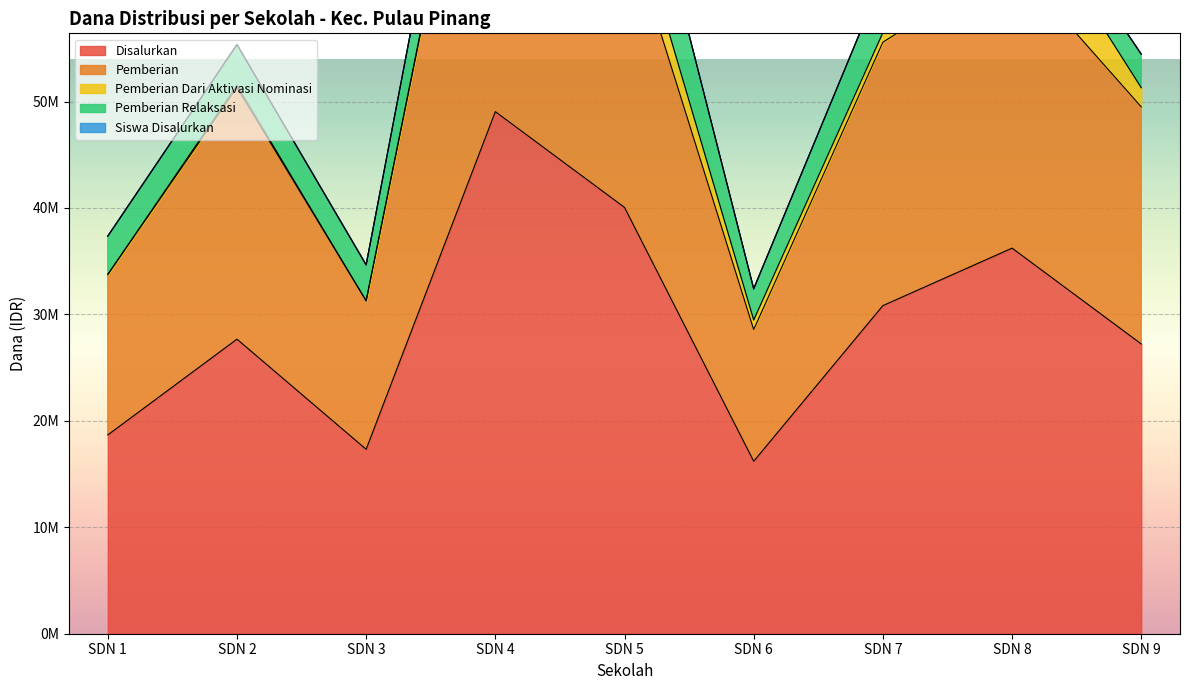

What is the highest value of the Pemberian series?

90900000